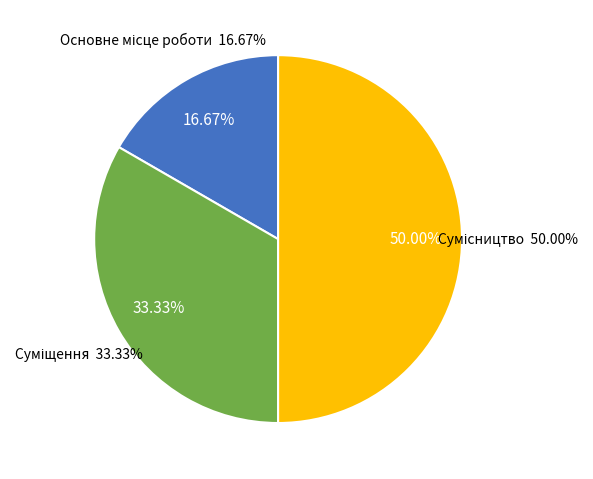

What is the largest slice in the pie chart?

Сумісництво